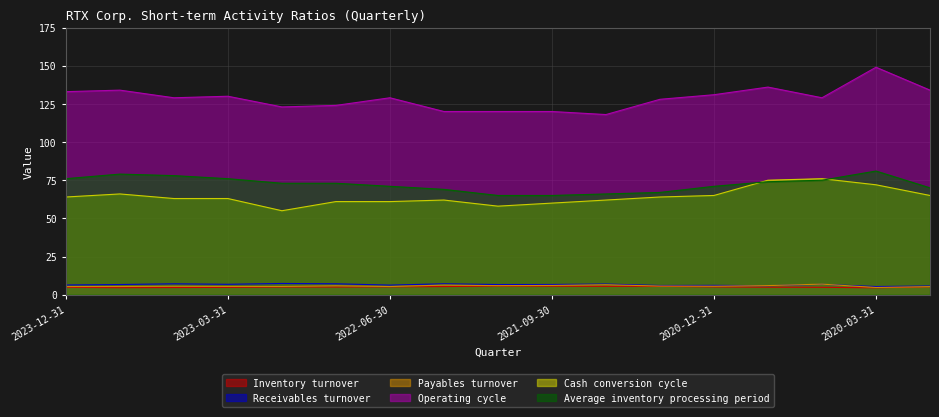

What is the smallest value displayed?

4.5